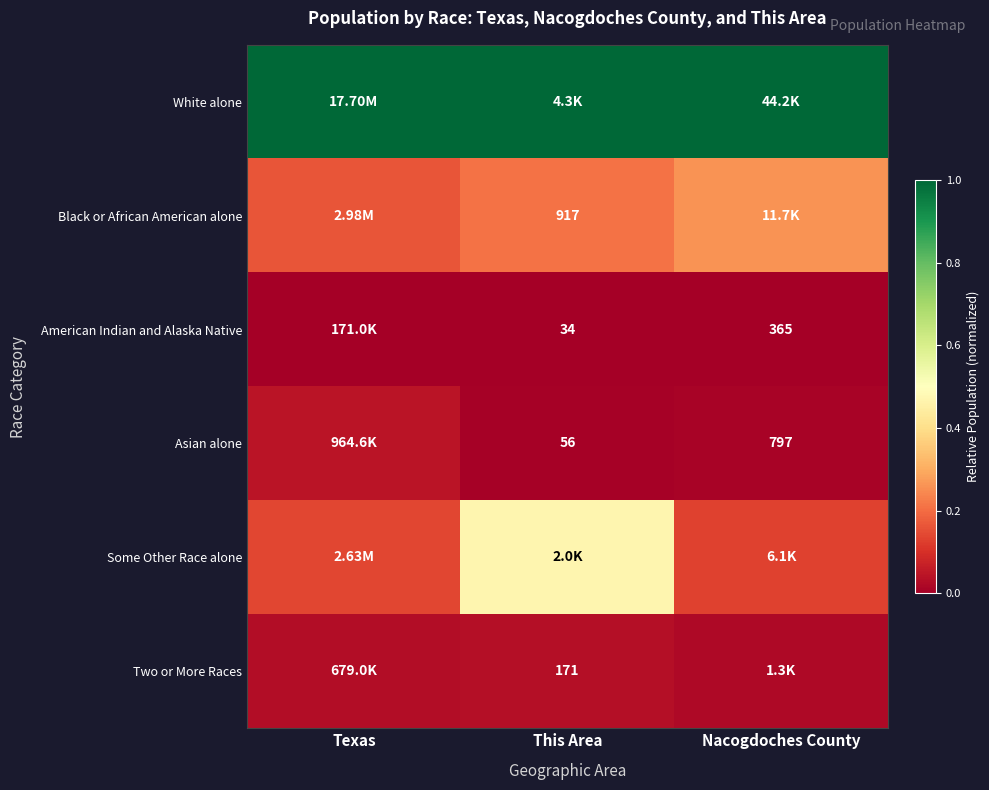

The Black or African American alone series shows 0.1 at This Area. True or false?

False